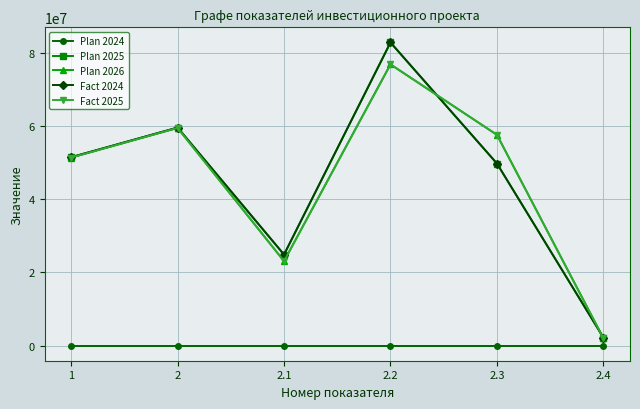

What is the sum of all Plan 2026 values?

270237104